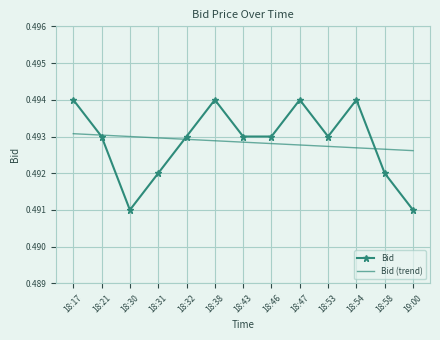

What position from the right is 18:43?

7